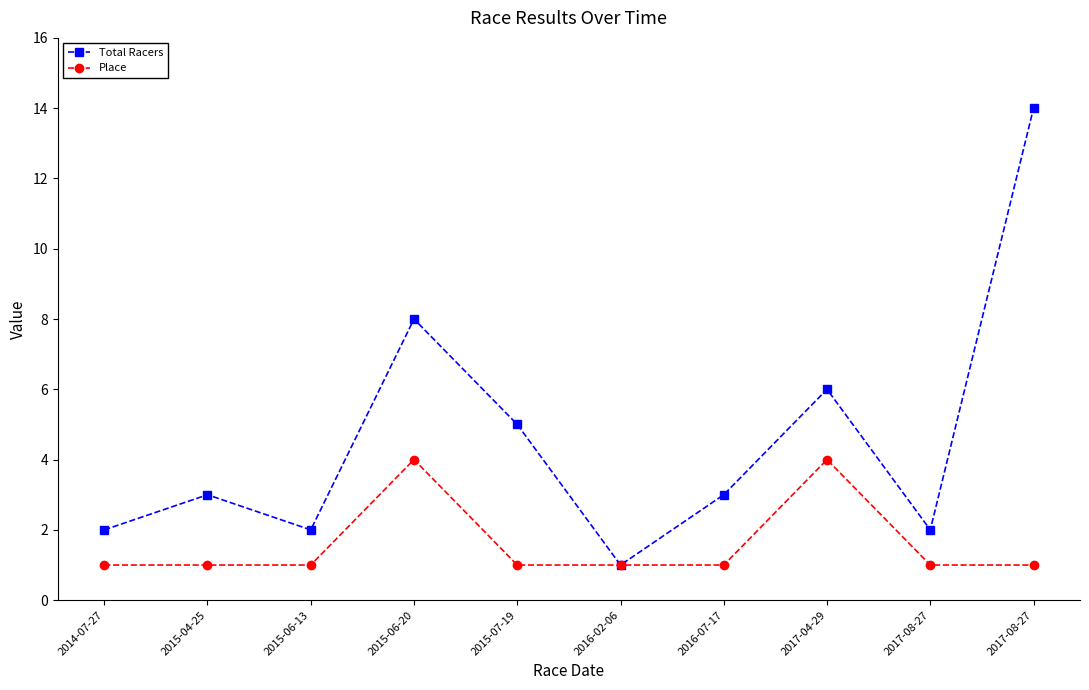

Reading right to left, transcribe all the data shown in this chart.

Total Racers: 2017-08-27=14	2017-08-27=2	2017-04-29=6	2016-07-17=3	2016-02-06=1	2015-07-19=5	2015-06-20=8	2015-06-13=2	2015-04-25=3	2014-07-27=2
Place: 2017-08-27=1	2017-08-27=1	2017-04-29=4	2016-07-17=1	2016-02-06=1	2015-07-19=1	2015-06-20=4	2015-06-13=1	2015-04-25=1	2014-07-27=1